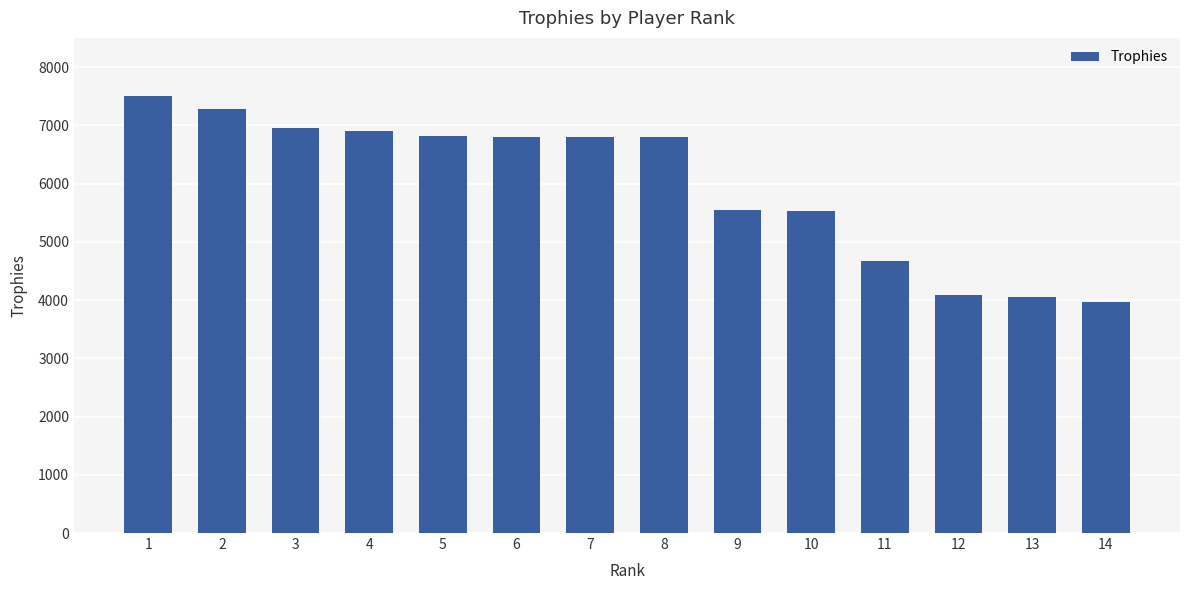

Are the bars grouped side by side (vs. stacked)?

No